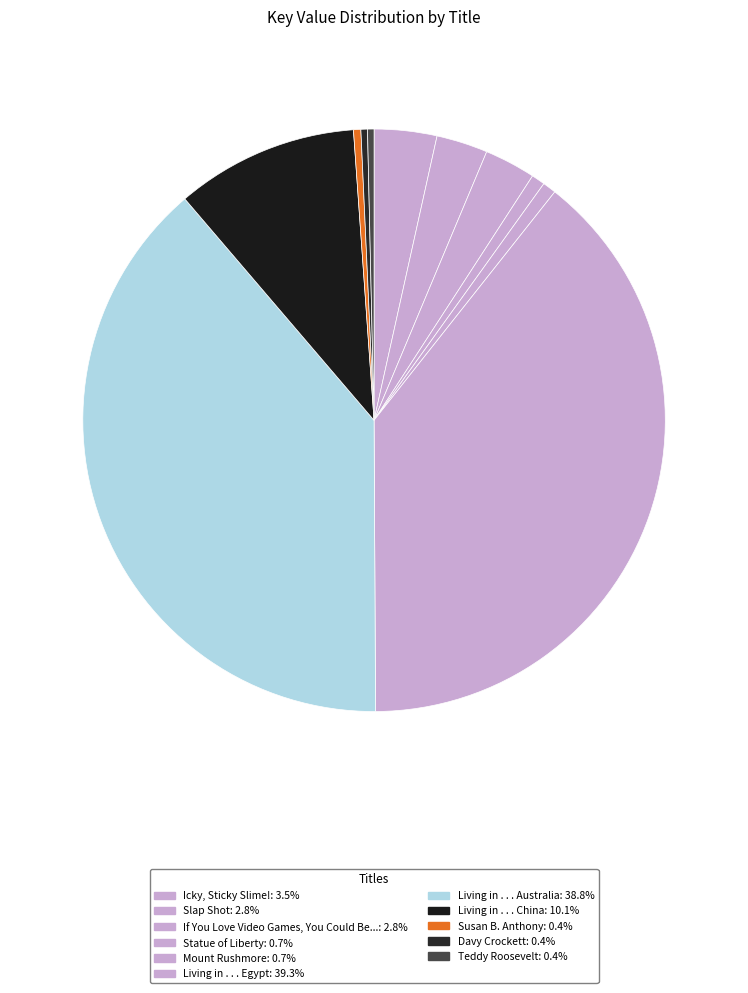

True or false: Living in . . . Egypt accounts for 34% of the total.

False